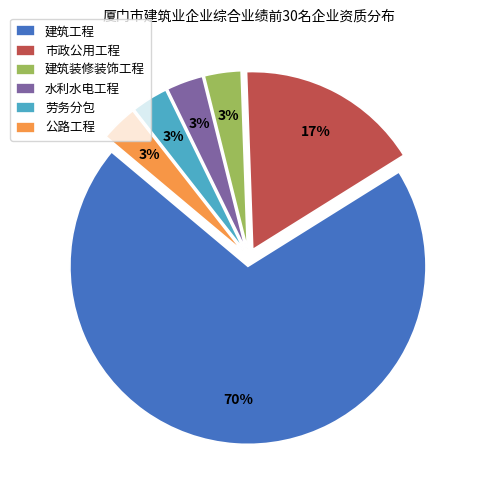

How many slices are in this pie chart?

6